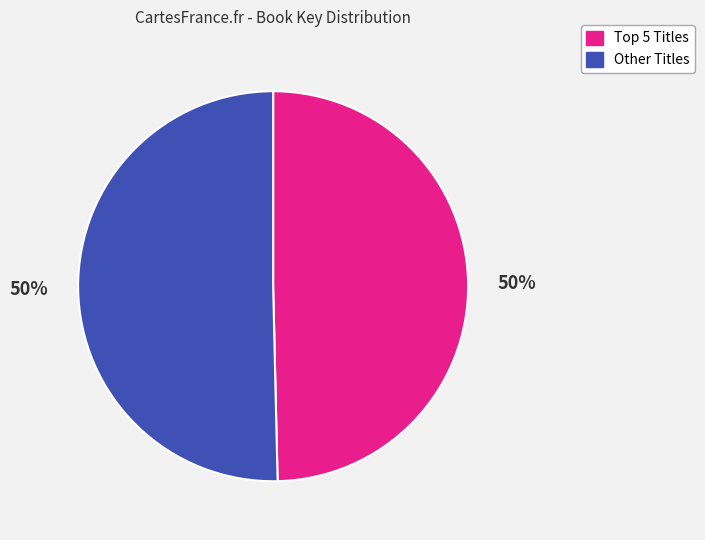

To the nearest percent, what is the average slice percentage?

50%